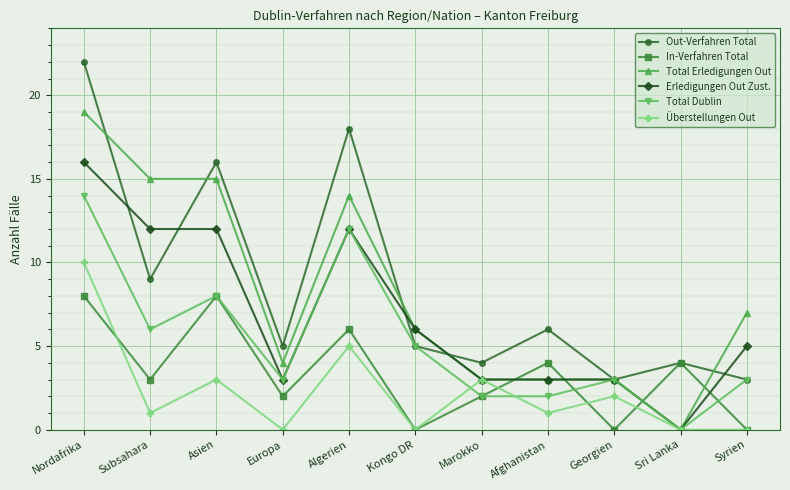

Between Sri Lanka and Syrien, which series saw the biggest shift?

Total Erledigungen Out